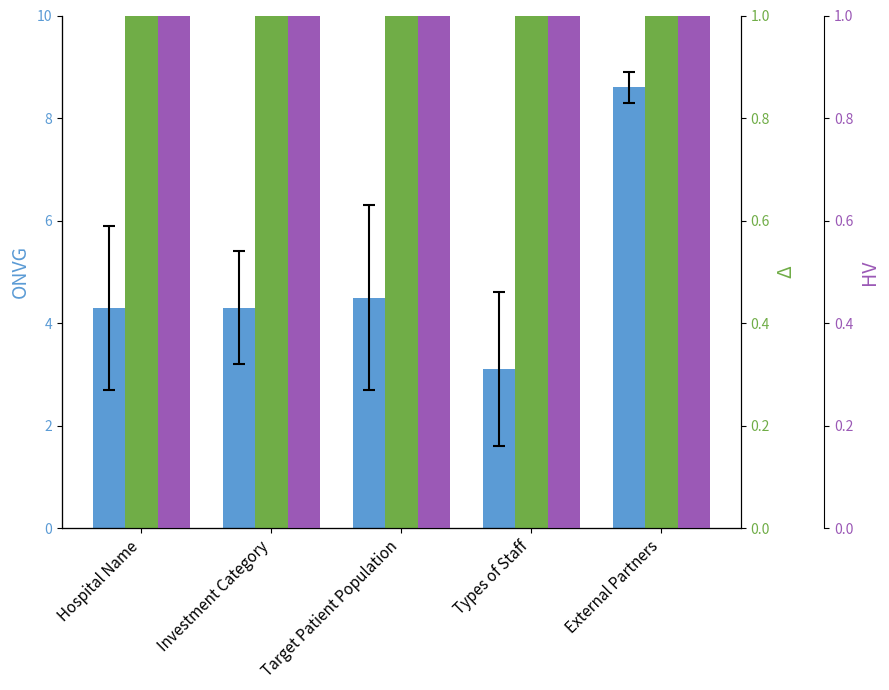

What is the difference between the highest and lowest values at External Partners?

1.0